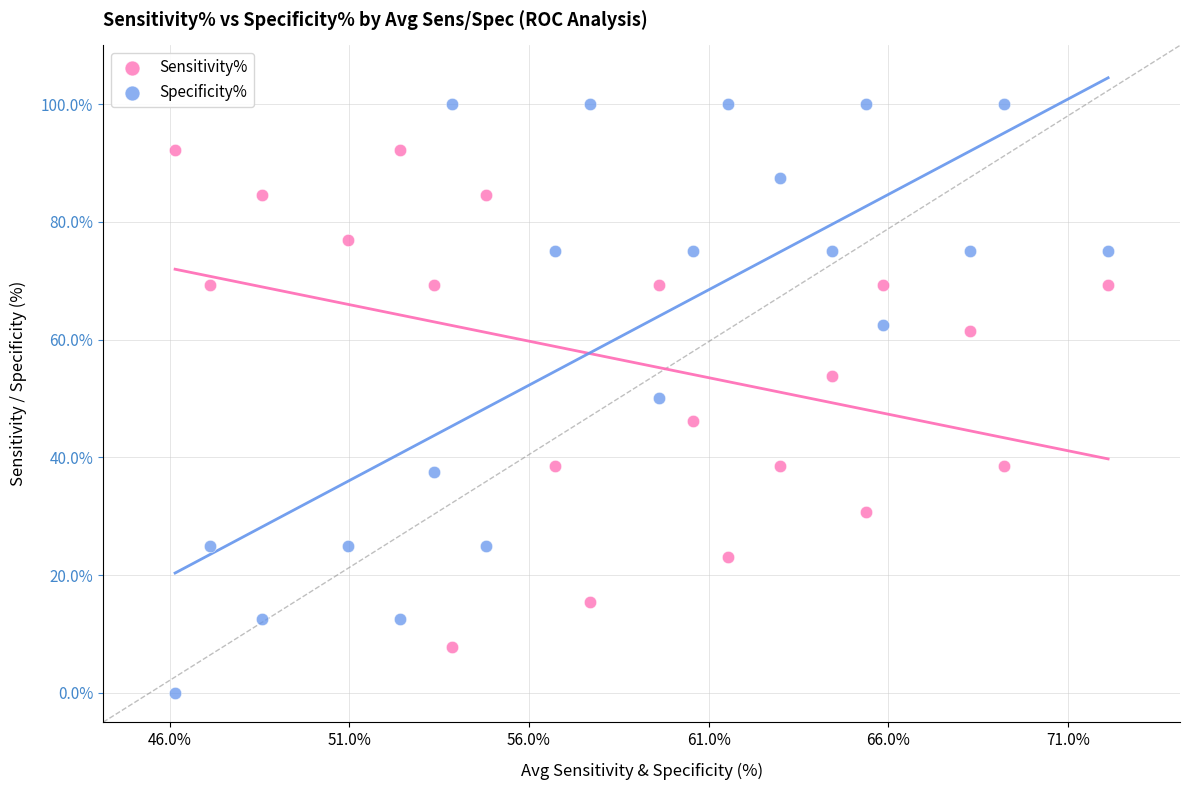

Which series has the widest spread of Y values?

Specificity%